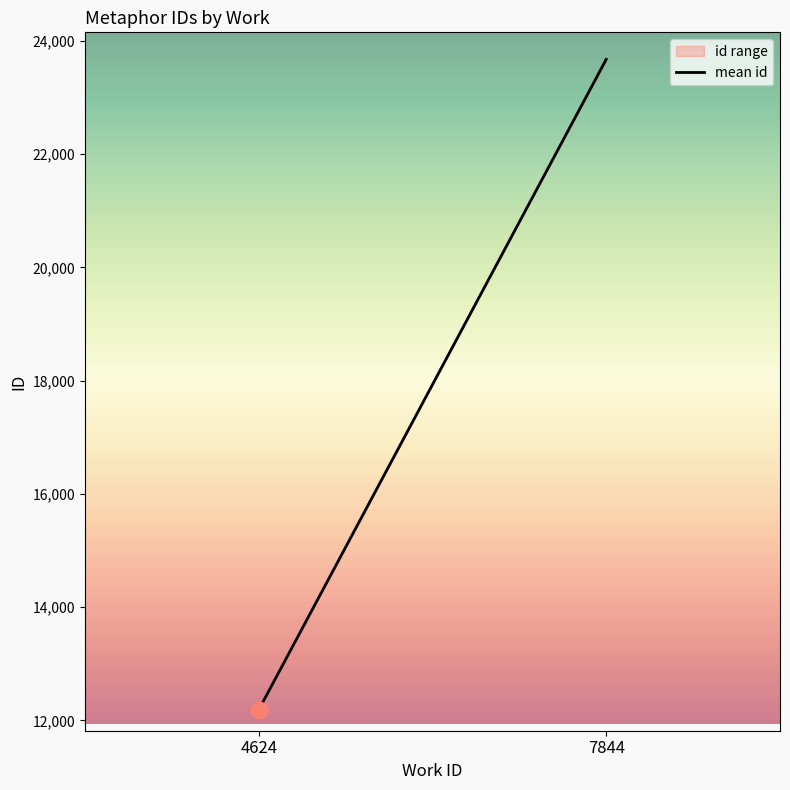

True or false: the data shows 23673 at 7844.

True